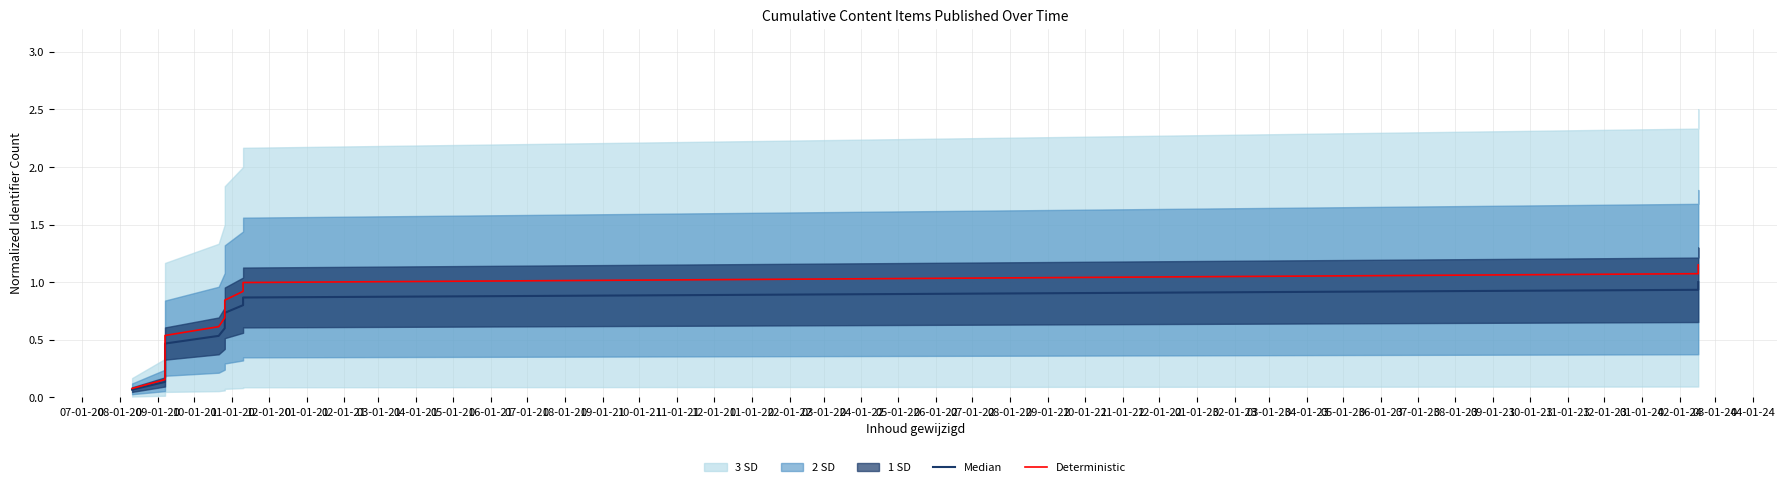

Does the chart display data point markers on the line(s)?

No